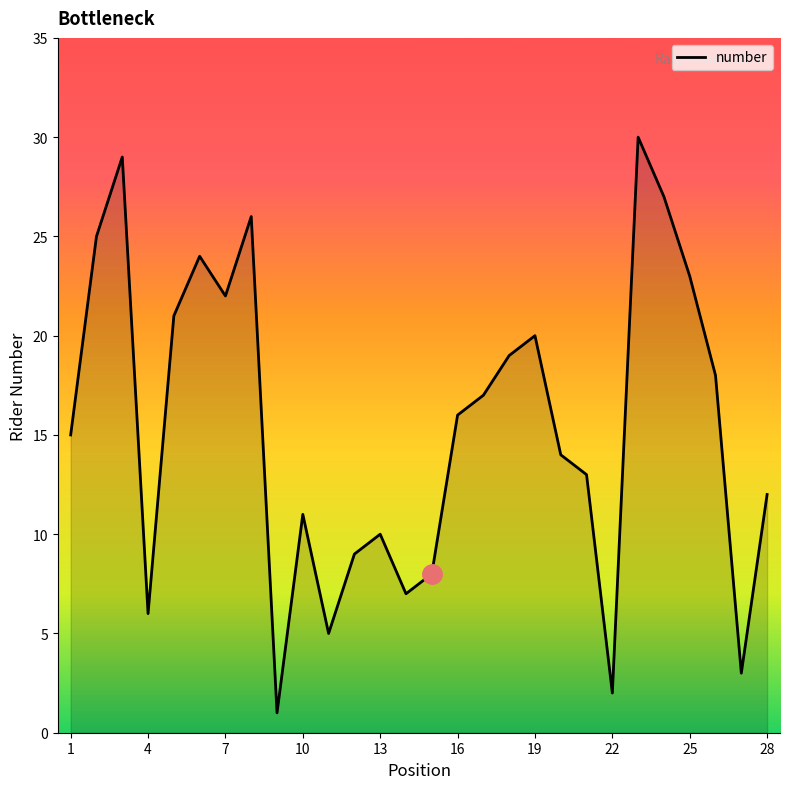

What is the maximum value shown in the chart?

30